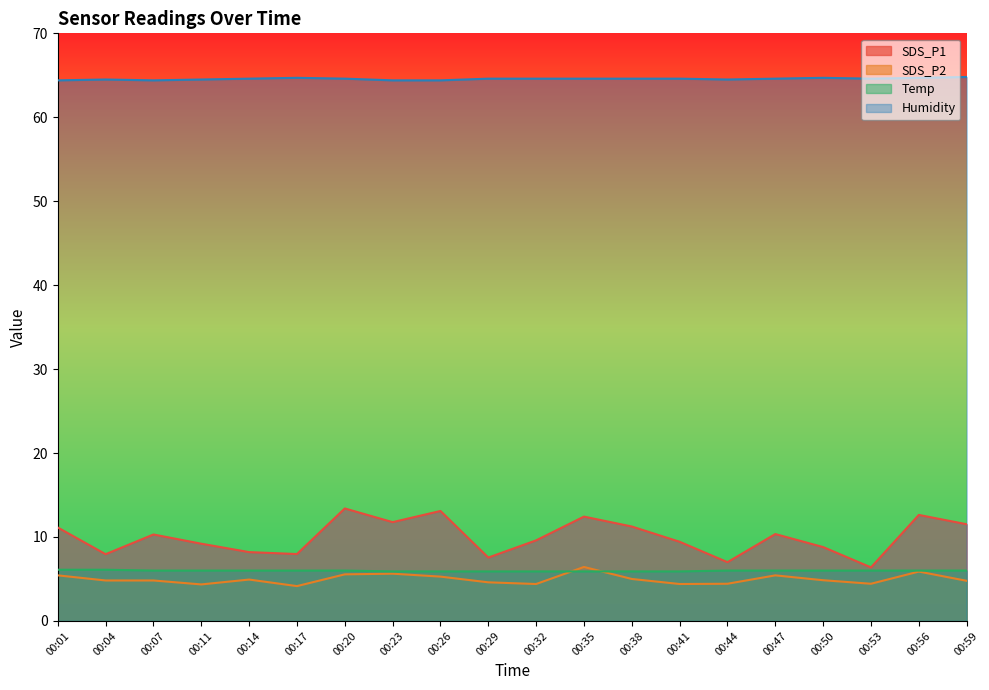

Where is the first local minimum for Humidity?

00:07